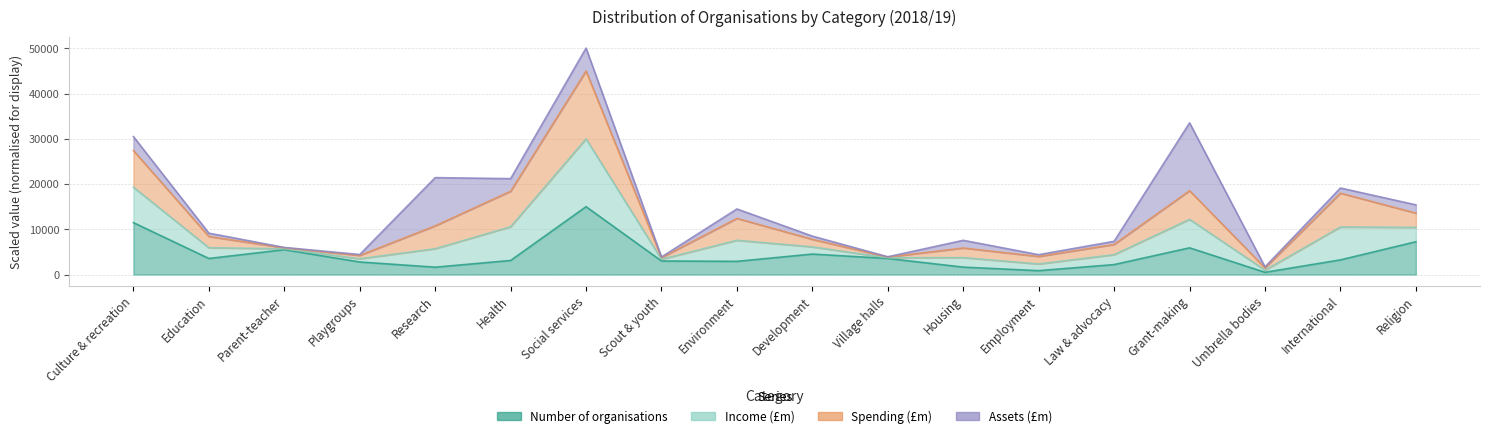

Count the number of categories in the chart.

18